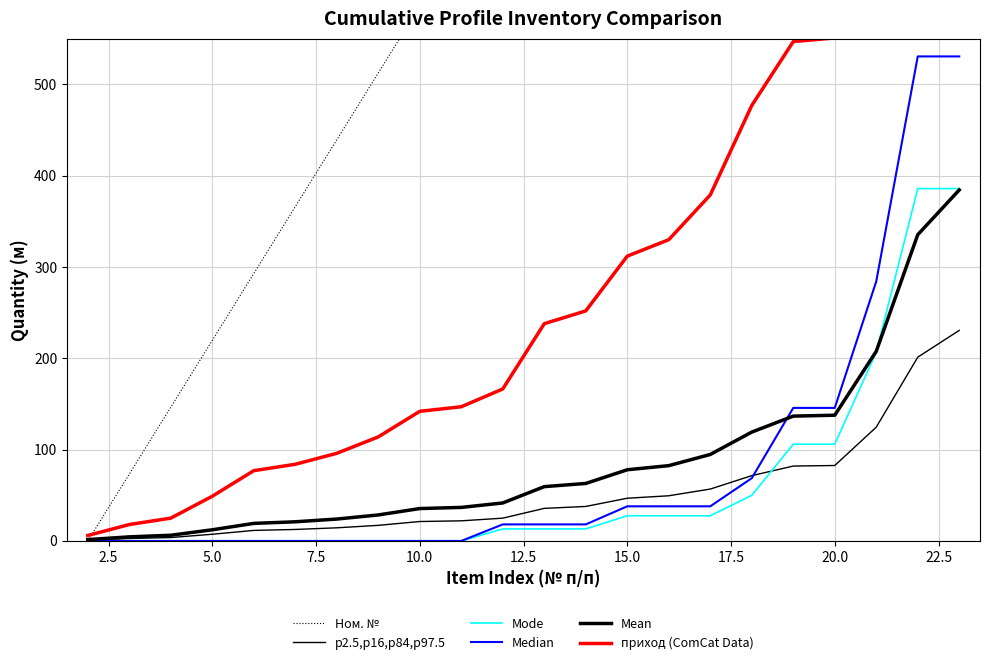

Reading right to left, extract all data points from this chart.

Ном. №: 1538.0	1464.8	1391.5	1318.3	1245.0	1171.8	1098.6	1025.3	952.1	878.9	805.6	732.4	659.1	585.9	512.7	439.4	366.2	293.0	219.7	146.5	73.2	0.0
p2.5,p16,p84,p97.5: 230.7	201.3	124.6	82.6	82.0	71.5	56.9	49.5	46.8	37.8	35.7	25.0	22.1	21.3	17.1	14.4	12.6	11.5	7.3	3.8	2.7	0.9
Mode: 386.0	386.0	206.8	106.0	106.0	50.0	27.6	27.6	27.6	13.2	13.2	13.2	0.0	0.0	0.0	0.0	0.0	0.0	0.0	0.0	0.0	0.0
Median: 530.8	530.8	284.4	145.8	145.8	68.8	38.0	38.0	38.0	18.2	18.2	18.2	0.0	0.0	0.0	0.0	0.0	0.0	0.0	0.0	0.0	0.0
Mean: 384.5	335.5	207.8	137.8	136.8	119.2	94.8	82.5	78.0	63.0	59.5	41.6	36.8	35.5	28.5	24.0	21.0	19.2	12.2	6.2	4.5	1.5
приход (ComCat Data): 1538.0	1342.0	831.0	551.0	547.0	477.0	379.0	330.0	312.0	252.0	238.0	166.5	147.0	142.0	114.0	96.0	84.0	77.0	49.0	25.0	18.0	6.0